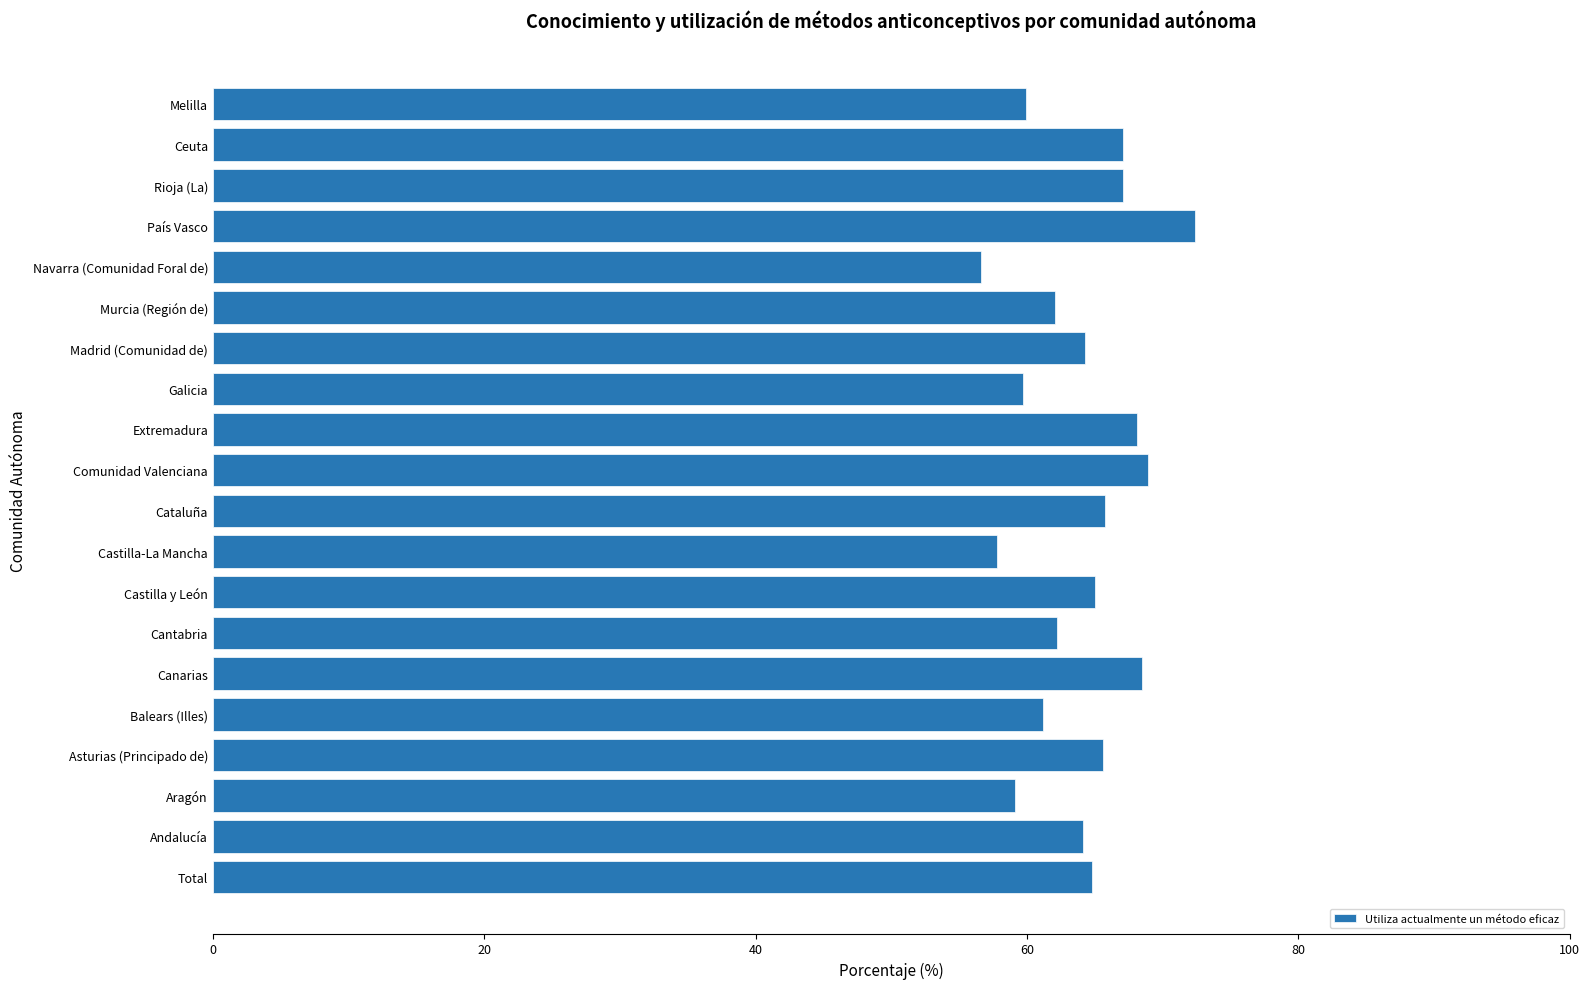

Is it true that the value at Navarra (Comunidad Foral de) is 56.6?

True